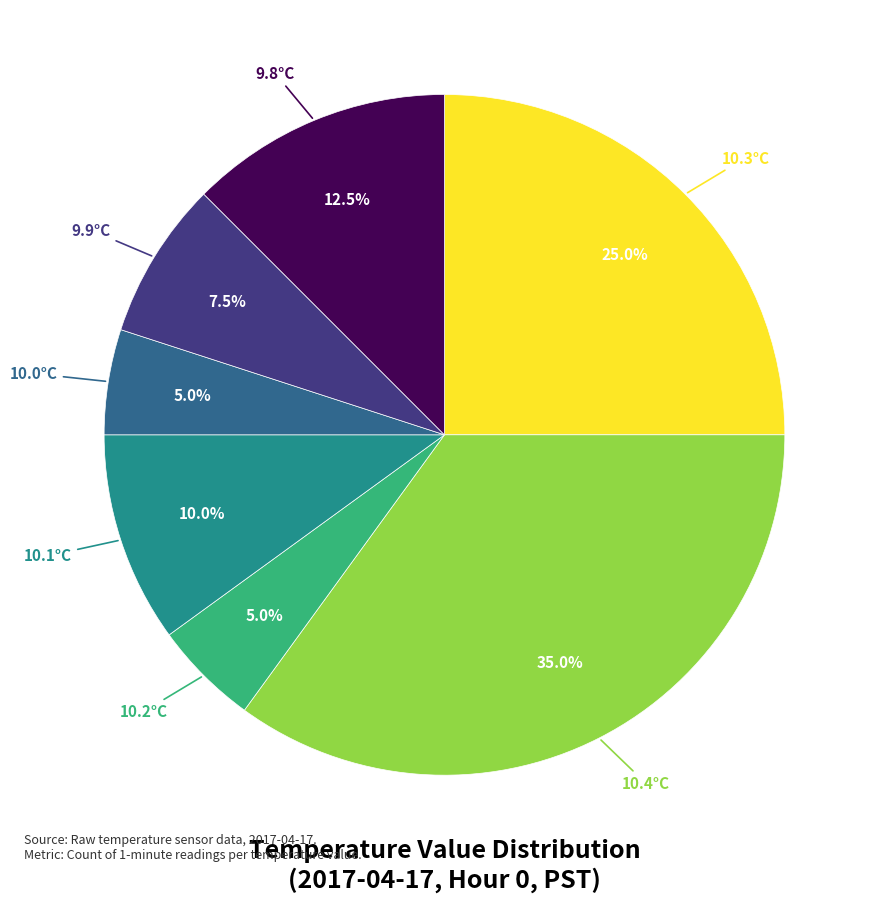

Does any single category account for the majority?

No